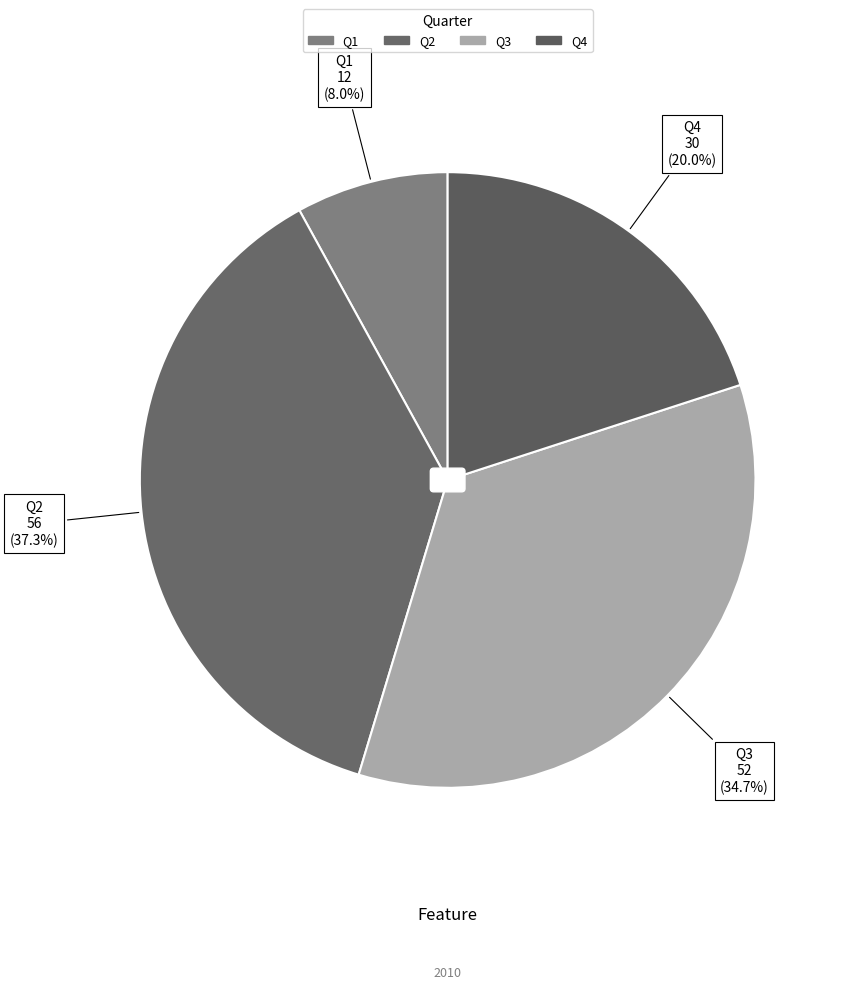

Which category has the biggest portion of the pie?

Q2